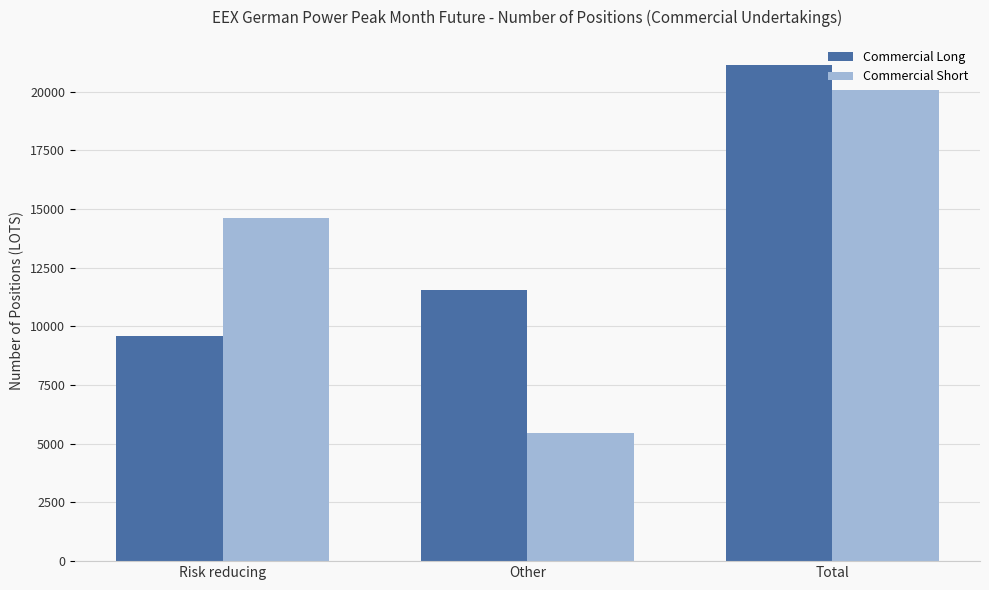

Read the Commercial Long value at Risk reducing.

9607